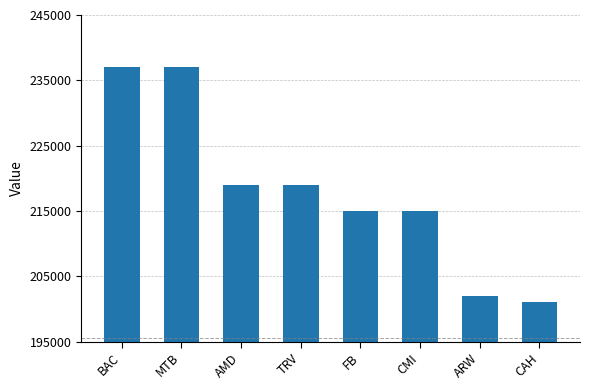

Reading right to left, extract all data points from this chart.

CAH=201000	ARW=202000	CMI=215000	FB=215000	TRV=219000	AMD=219000	MTB=237000	BAC=237000